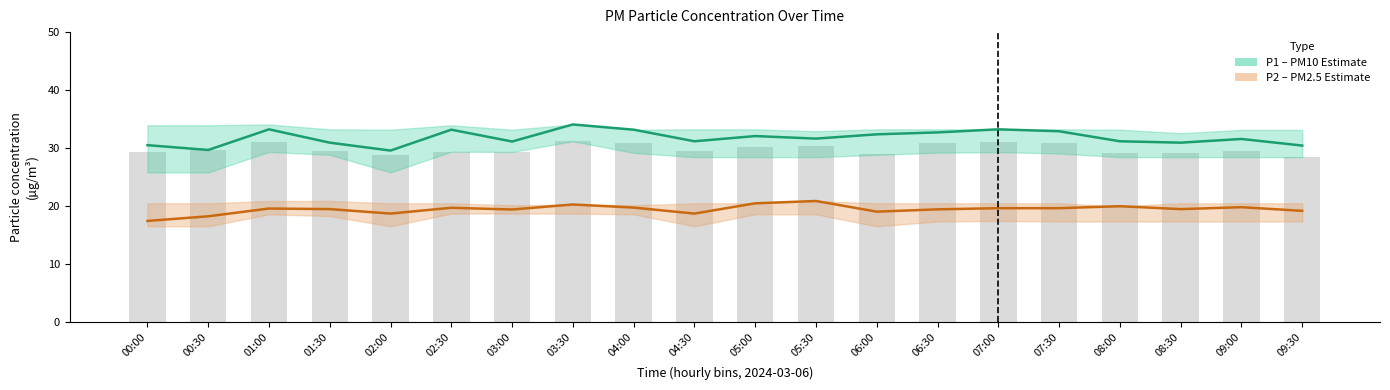

At 08:30, list the series in order from largest to smallest.

P1 (PM10), P2 (PM2.5)